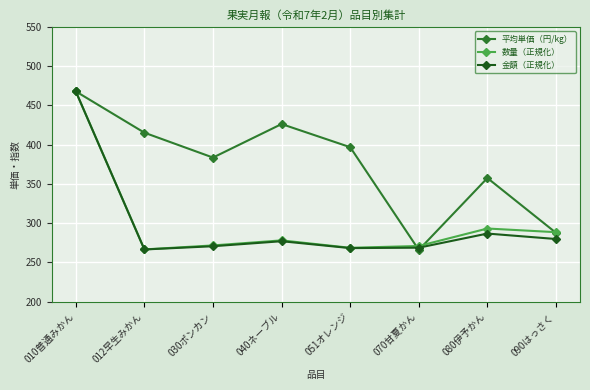

Which series changed the most between 010普通みかん and 070甘夏かん?

平均単価（円/kg）